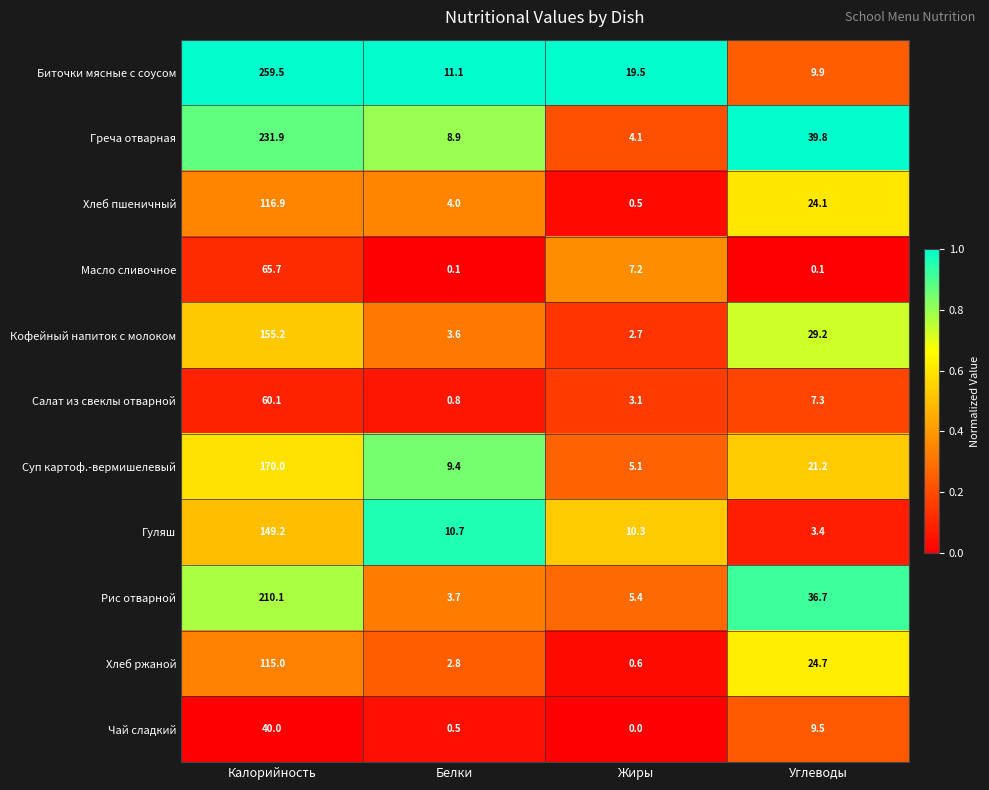

Which series changed the most between Белки and Углеводы?

Рис отварной